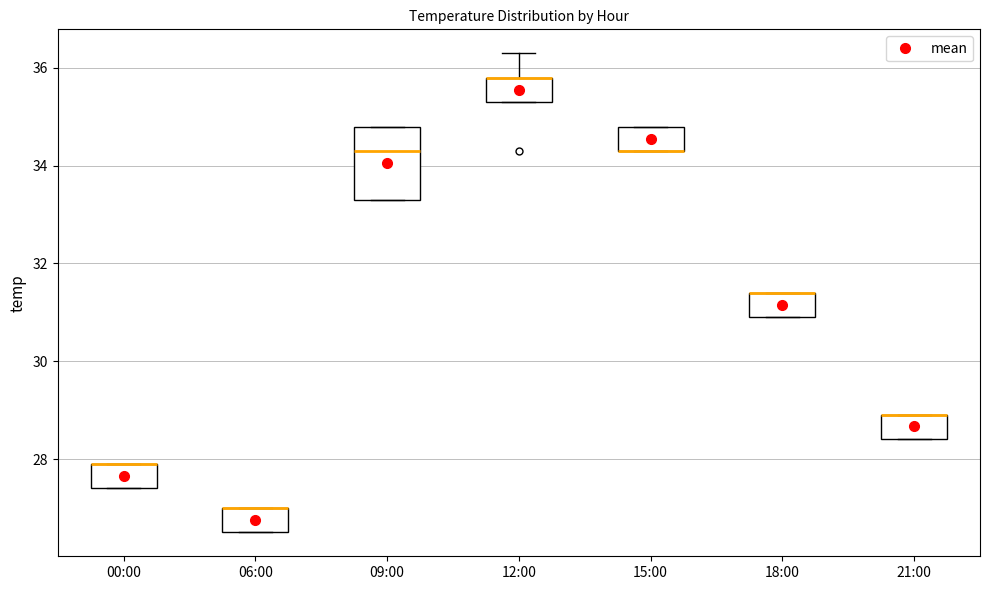

Reading left to right, transcribe this box plot: for each box, give where its median line is, the range the box spans, and where its two whiskers end, as read against the y-axis. The values are not printed on the chart, so give them approximately, as read against the axis.

00:00: median 28.0 (drawn on the box's upper edge), box 27.4 to 28.0, whiskers 27.4 to 28.0
06:00: median 27.0 (drawn on the box's upper edge), box 26.6 to 27.0, whiskers 26.6 to 27.0
09:00: median 34.4, box 33.4 to 34.8, whiskers 33.4 to 34.8
12:00: median 35.8 (drawn on the box's upper edge), box 35.4 to 35.8, whiskers 35.4 to 36.4
15:00: median 34.4 (drawn on the box's lower edge), box 34.4 to 34.8, whiskers 34.4 to 34.8
18:00: median 31.4 (drawn on the box's upper edge), box 31.0 to 31.4, whiskers 31.0 to 31.4
21:00: median 29.0 (drawn on the box's upper edge), box 28.4 to 29.0, whiskers 28.4 to 29.0